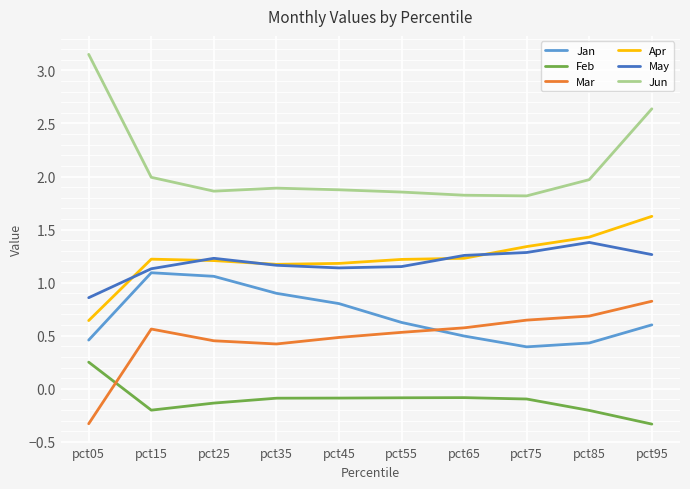

At which label does Mar first exceed 0?

pct15